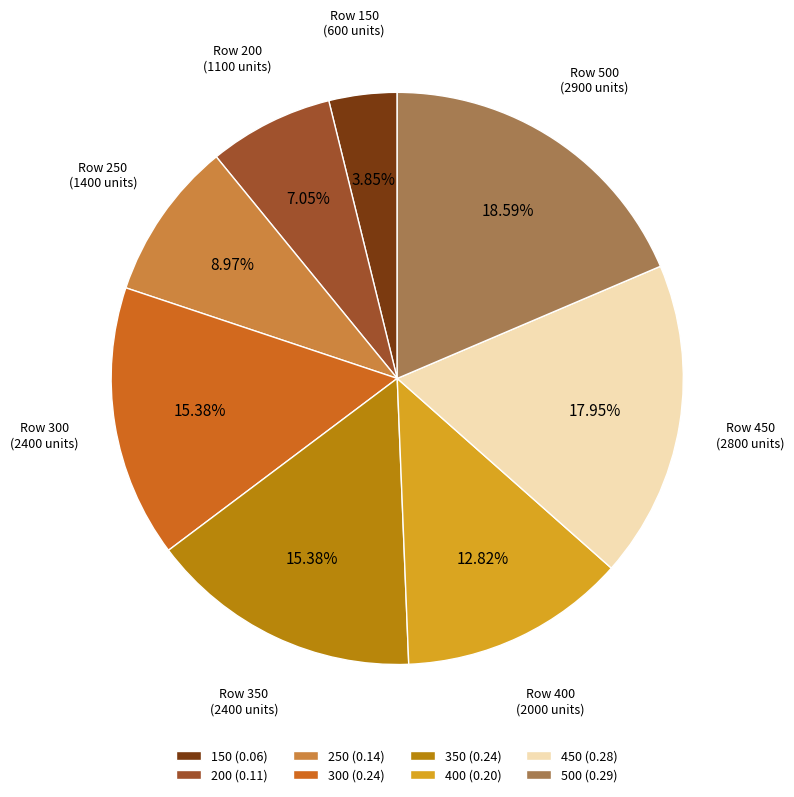

Is the sum of 250 (0.14) and 400 (0.20) greater than half?

No